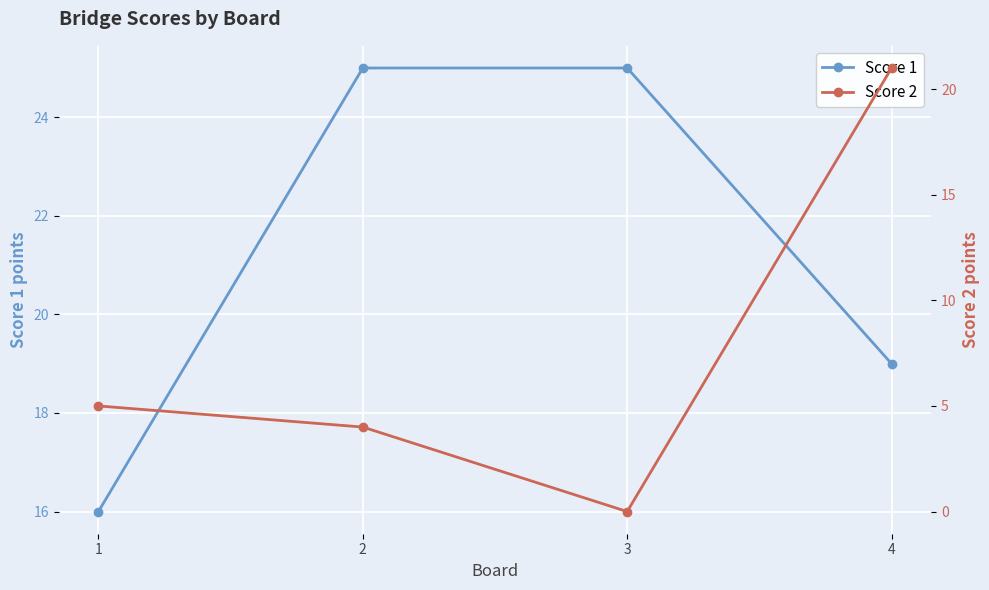

Between 3 and 1, which is larger?

3